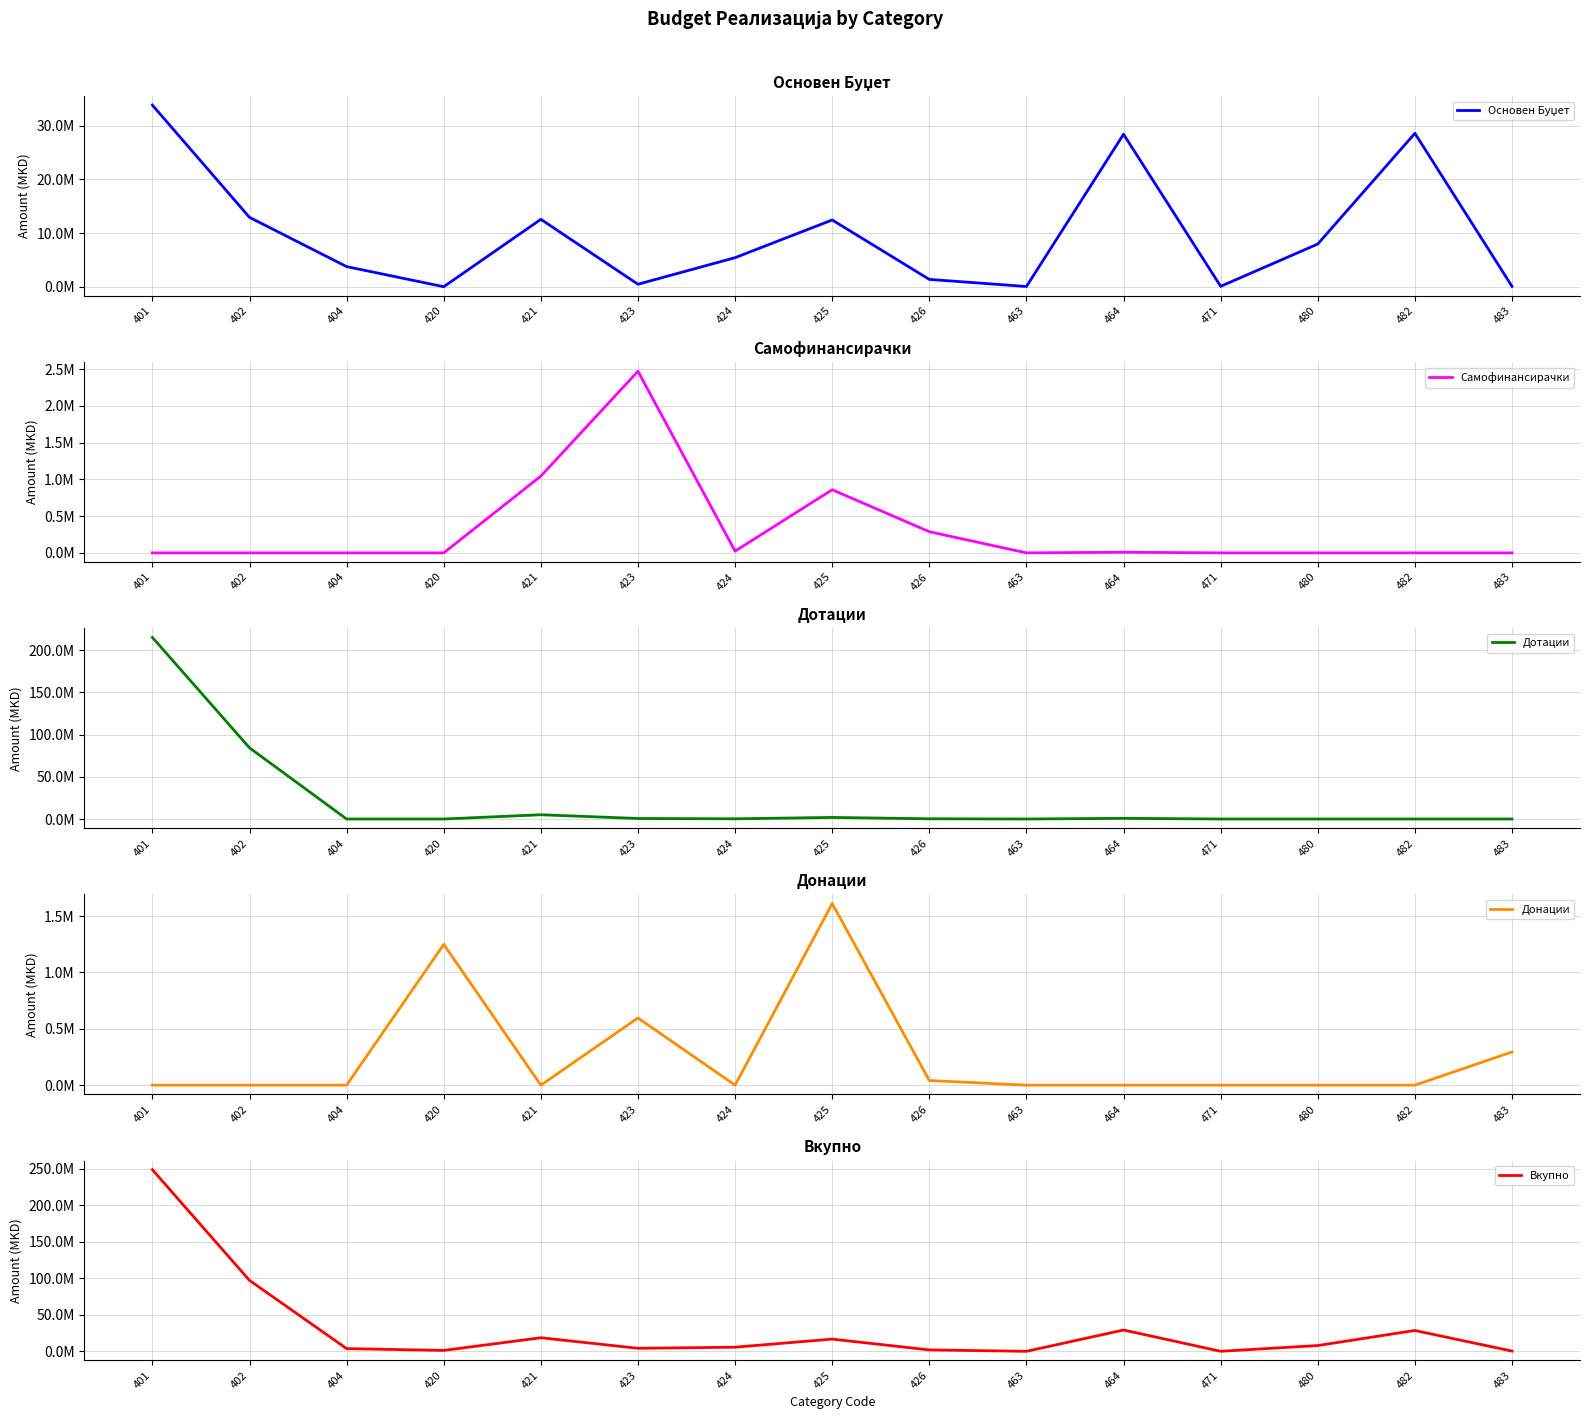

What is the minimum value for Вкупно?

50000